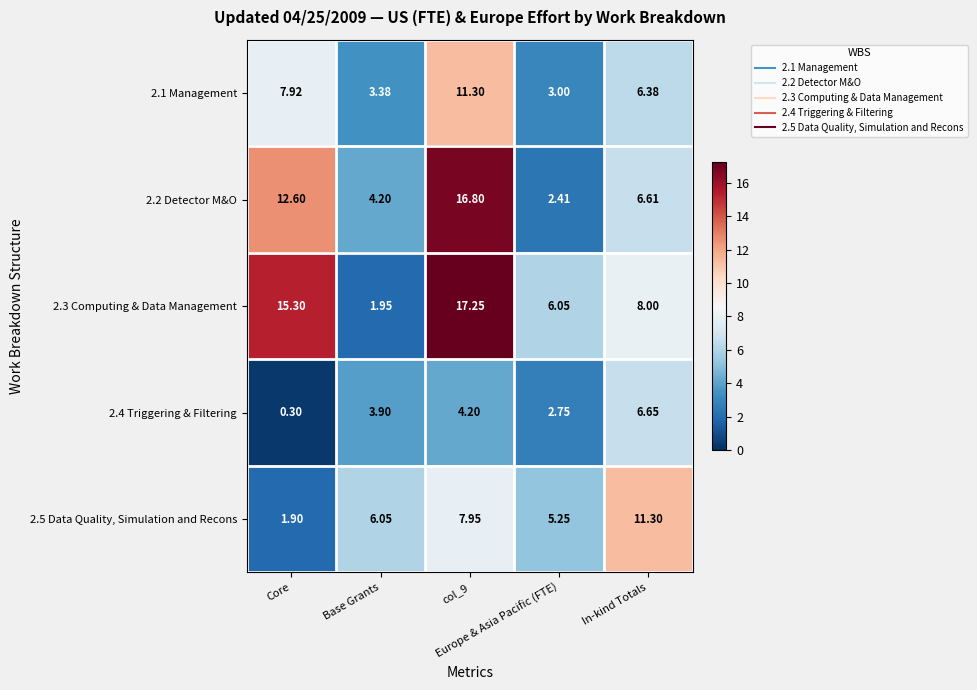

At Core, list the series in order from smallest to largest.

2.4 Triggering & Filtering, 2.5 Data Quality, Simulation and Recons, 2.1 Management, 2.2 Detector M&O, 2.3 Computing & Data Management